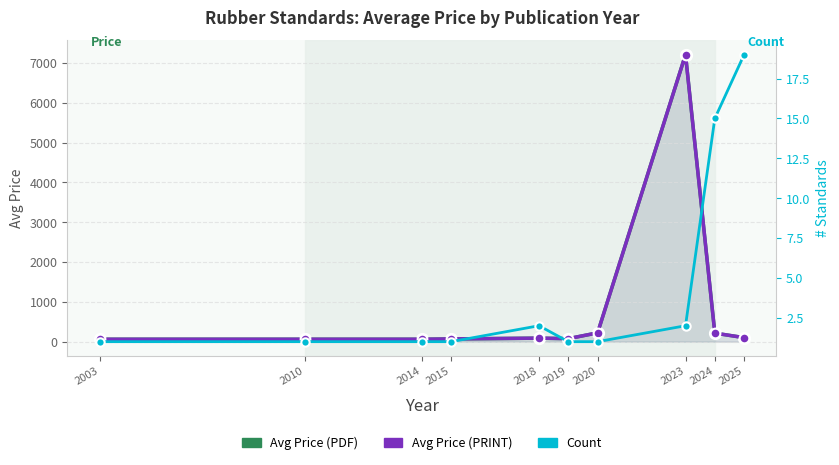

Which series has the largest total across all categories?

Avg Price (PDF)